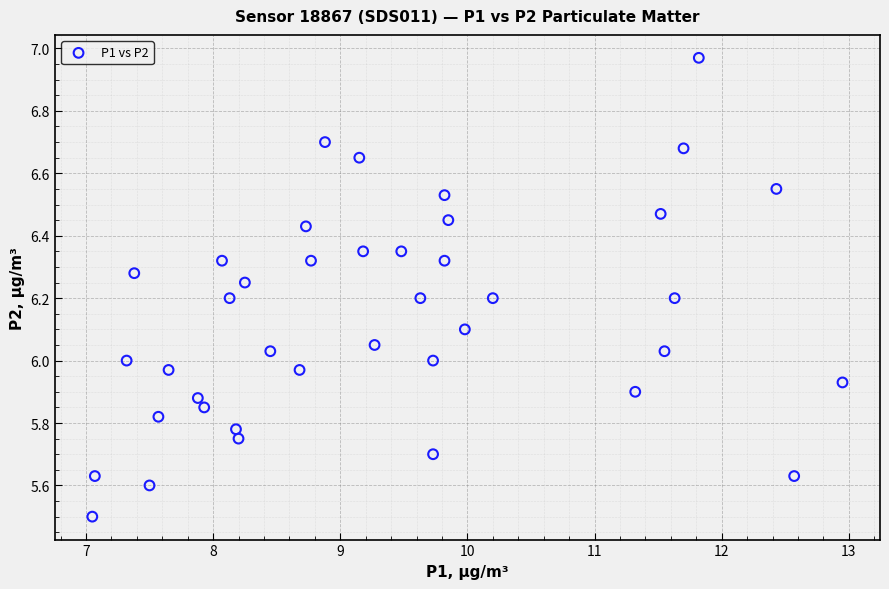

What is the range of Y values (max minus min)?

1.5